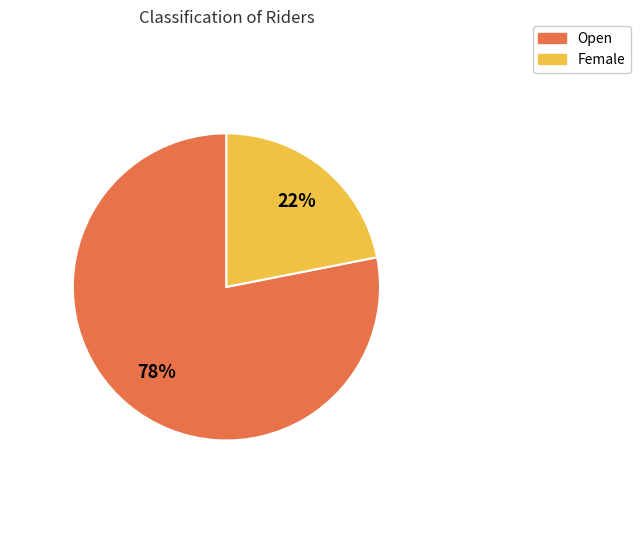

Count the number of slices in the pie.

2